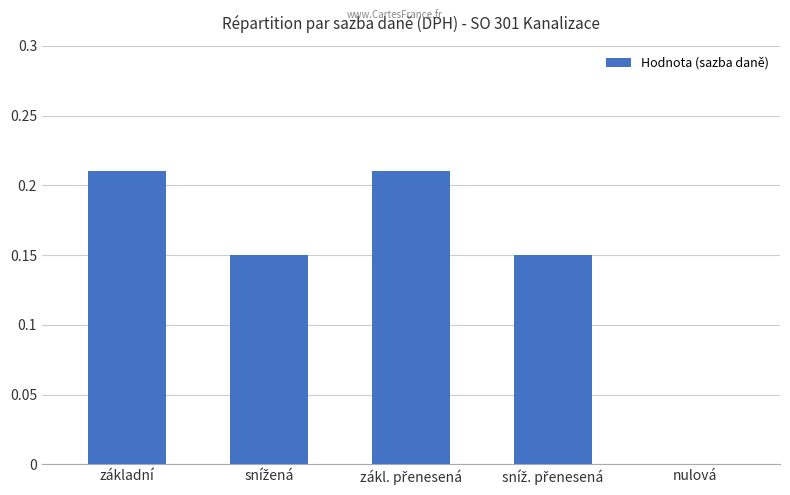

True or false: the data shows 0.0 at nulová.

True